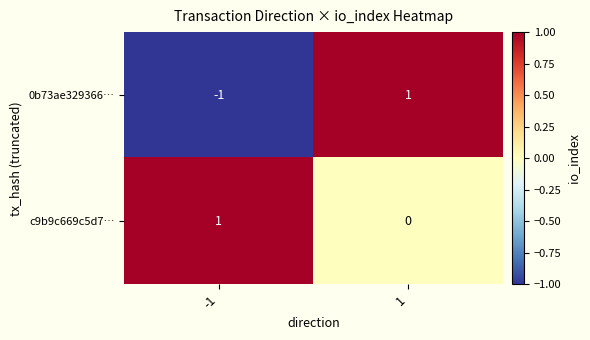

The value of c9b9c669c5d7… at -1 is 1. True or false?

True